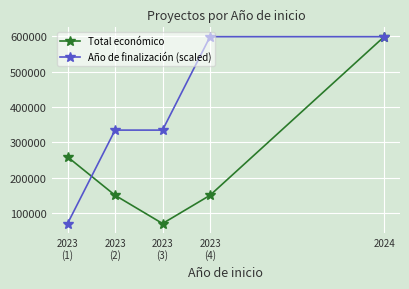

What is the label of the 2nd point from the left?

2023
(2)